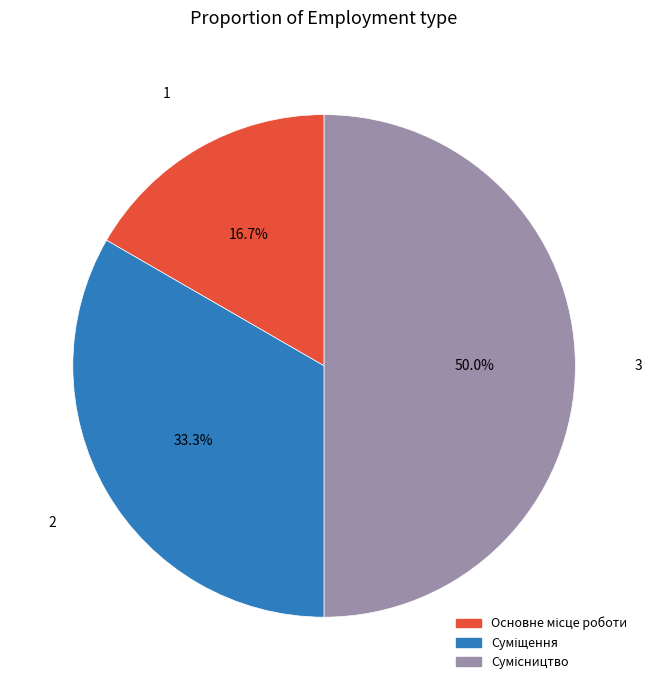

Between Основне місце роботи and Сумісництво, which is larger?

Сумісництво